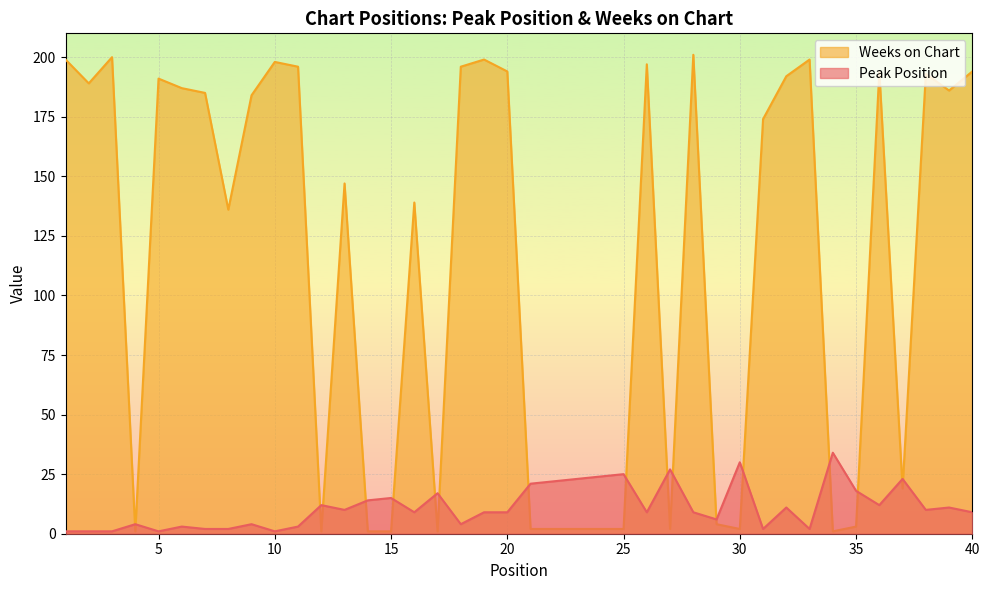

At 16, list the series in order from largest to smallest.

Weeks on Chart, Peak Position